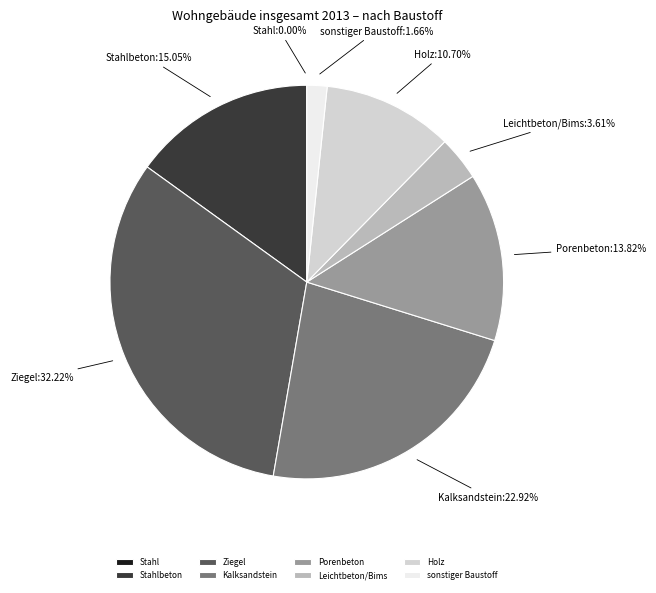

To the nearest percent, what percentage of the pie is Leichtbeton/Bims?

4%